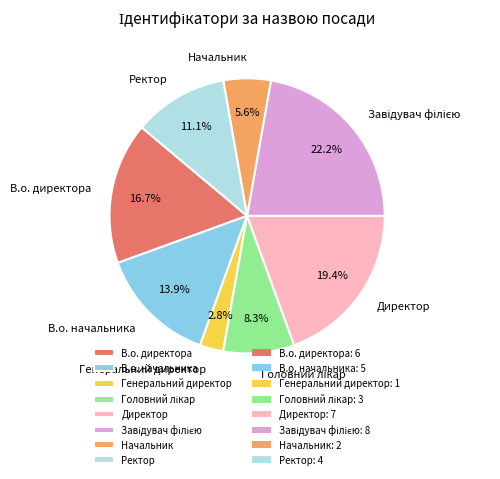

What is the smallest slice in the pie chart?

Генеральний директор